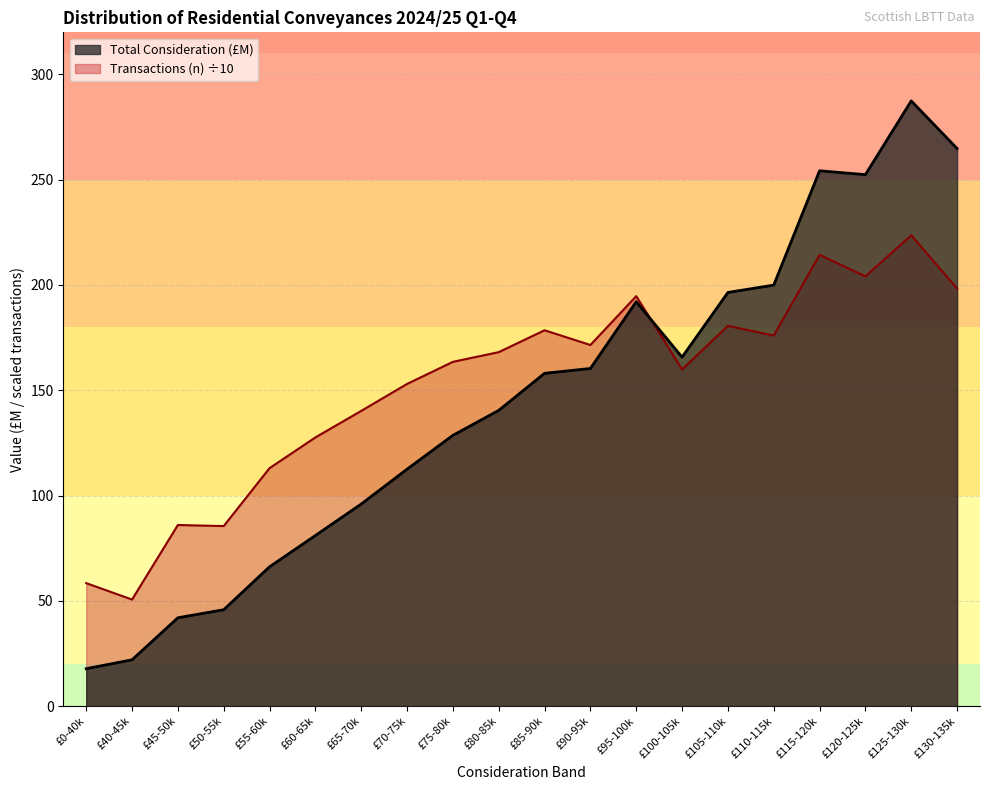

Rank the series at £80-85k from highest to lowest value.

Transactions (n) ÷10, Total Consideration (£M)